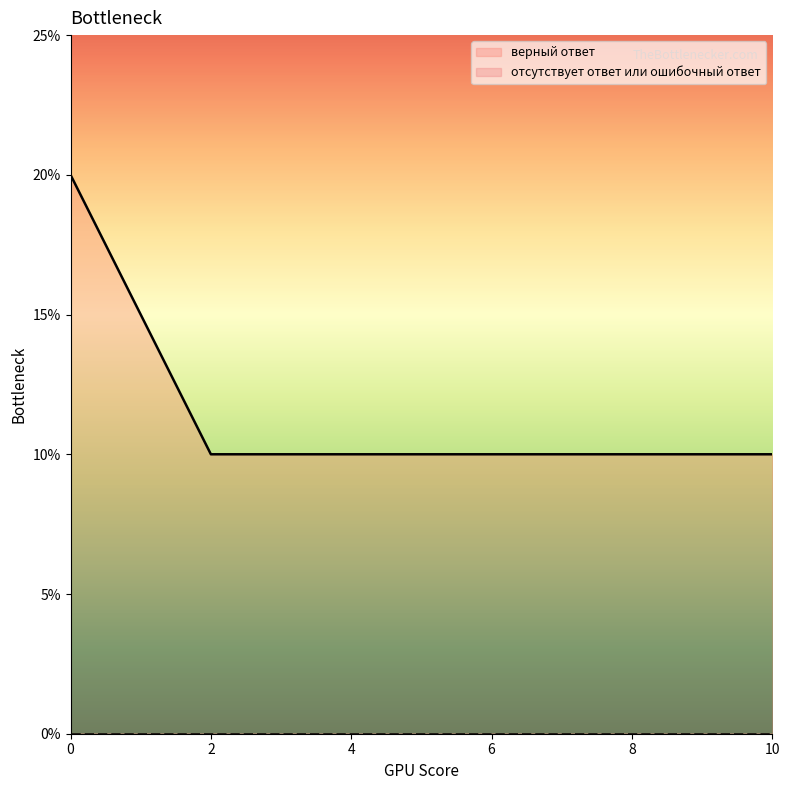

Does the chart display data point markers on the line(s)?

No